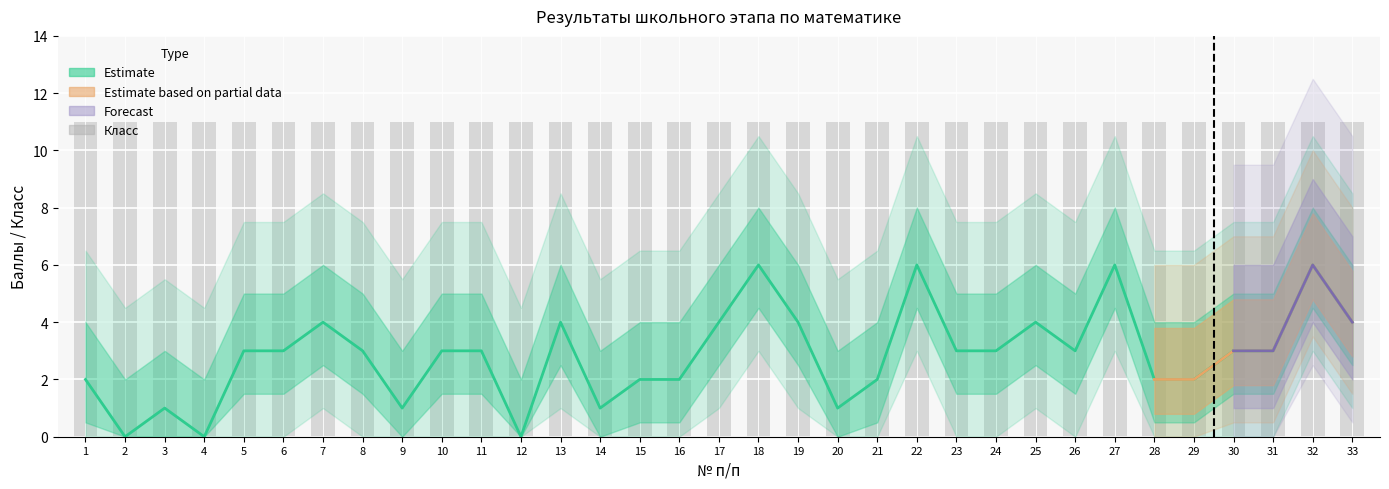

Rank the categories by value from lowest to highest.

2, 4, 12, 3, 9, 14, 20, 1, 15, 16, 21, 28, 29, 5, 6, 8, 10, 11, 23, 24, 26, 30, 31, 7, 13, 17, 19, 25, 33, 18, 22, 27, 32